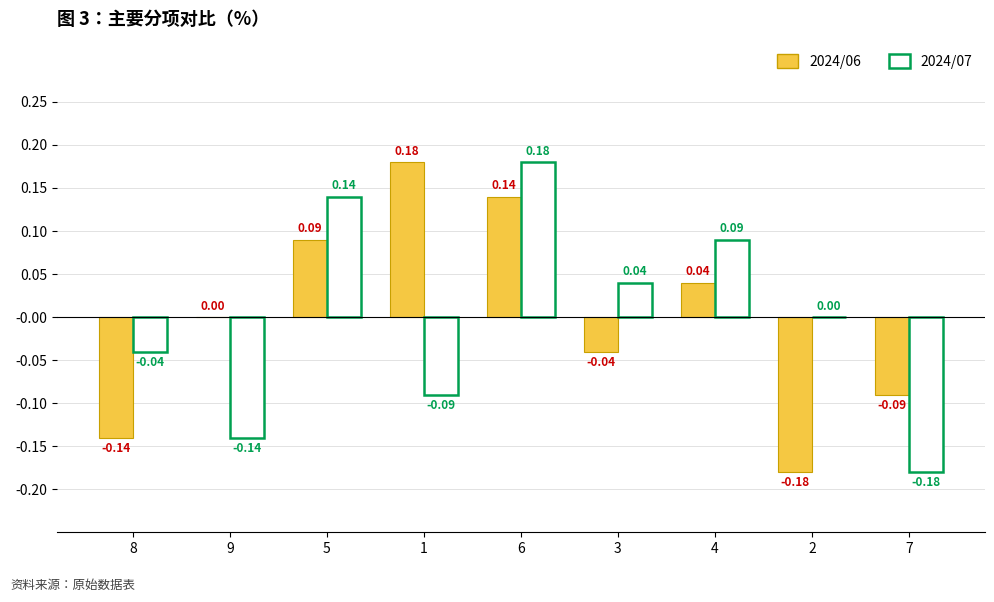

Is it true that 2024/06 equals -0.1 at 3?

False